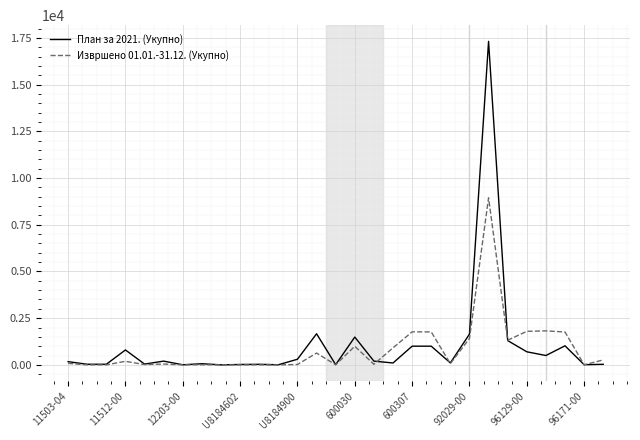

What are all the series names shown in the legend?

План за 2021. (Укупно), Извршено 01.01.-31.12. (Укупно)